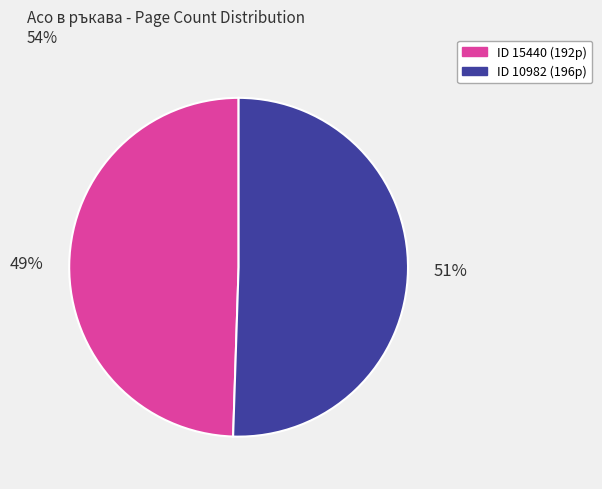

Does any single category account for the majority?

Yes